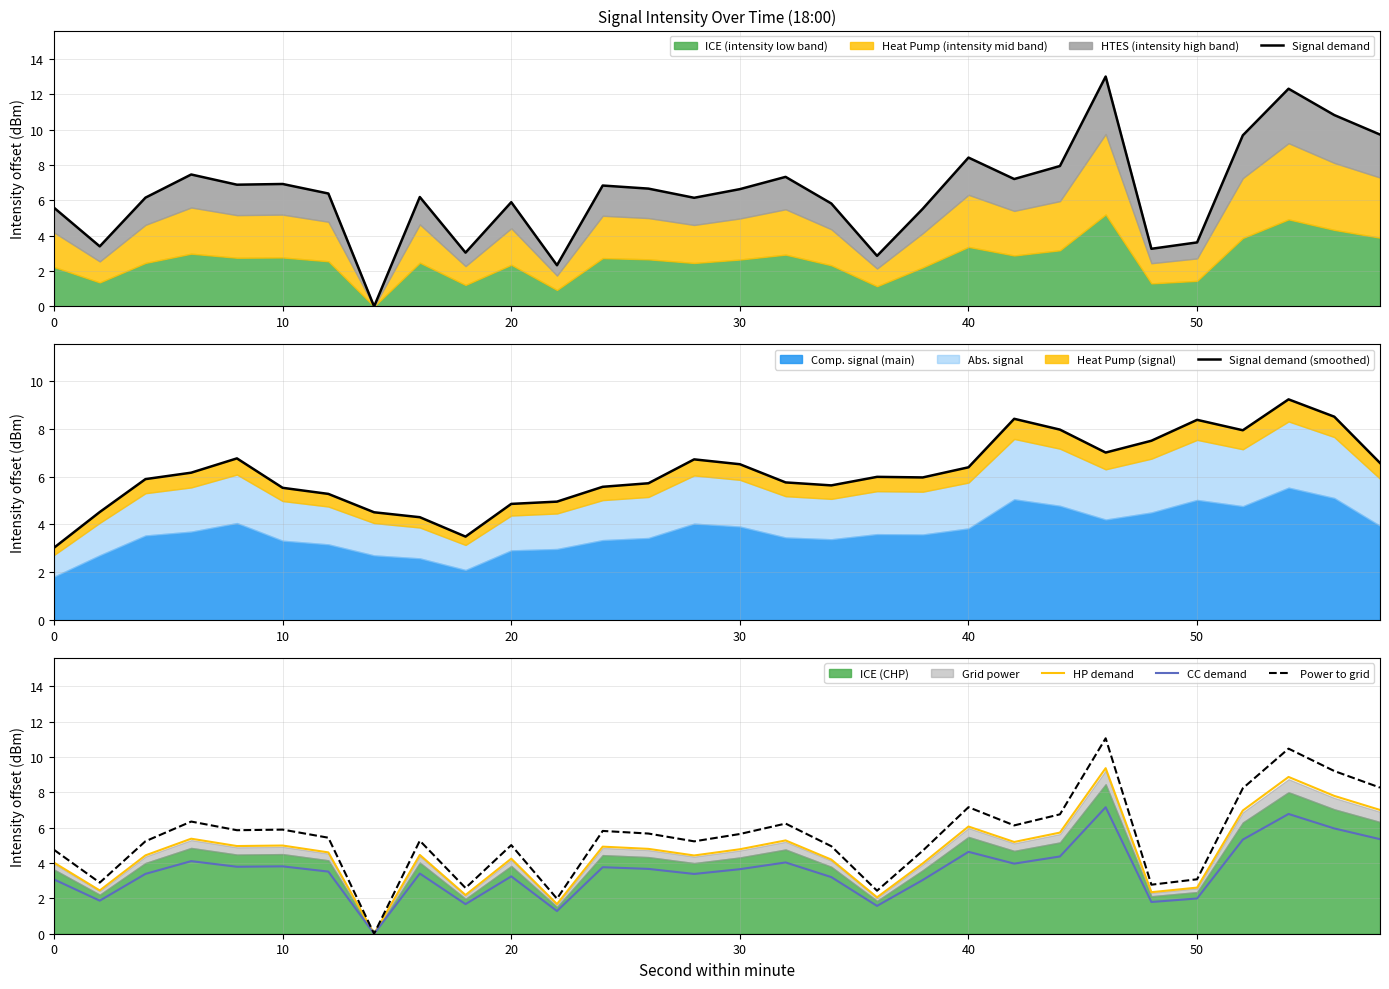

How many series are shown in this chart?

5